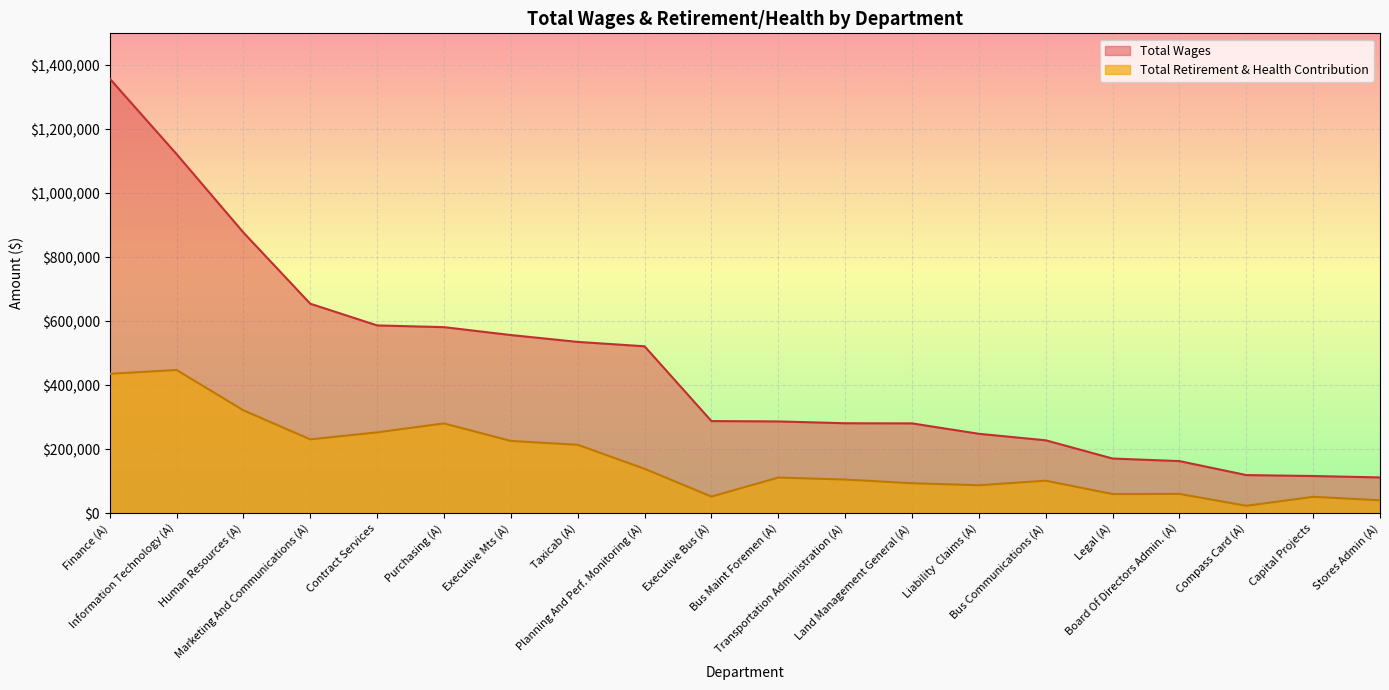

What position from the right is Planning And Perf. Monitoring (A)?

12